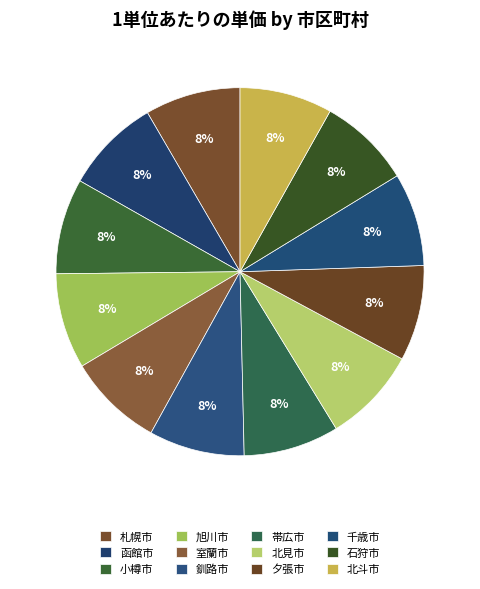

Is it true that 夕張市 is 2% of the pie?

False